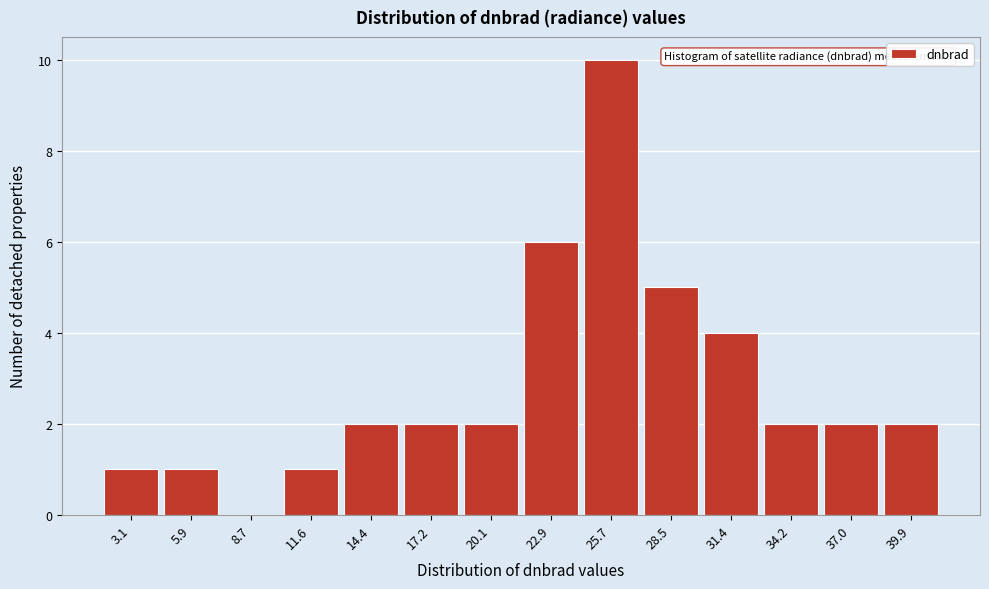

Reading left to right, list all the values displayed in this chart.

3.1=1	5.9=1	8.7=0	11.6=1	14.4=2	17.2=2	20.1=2	22.9=6	25.7=10	28.5=5	31.4=4	34.2=2	37.0=2	39.9=2